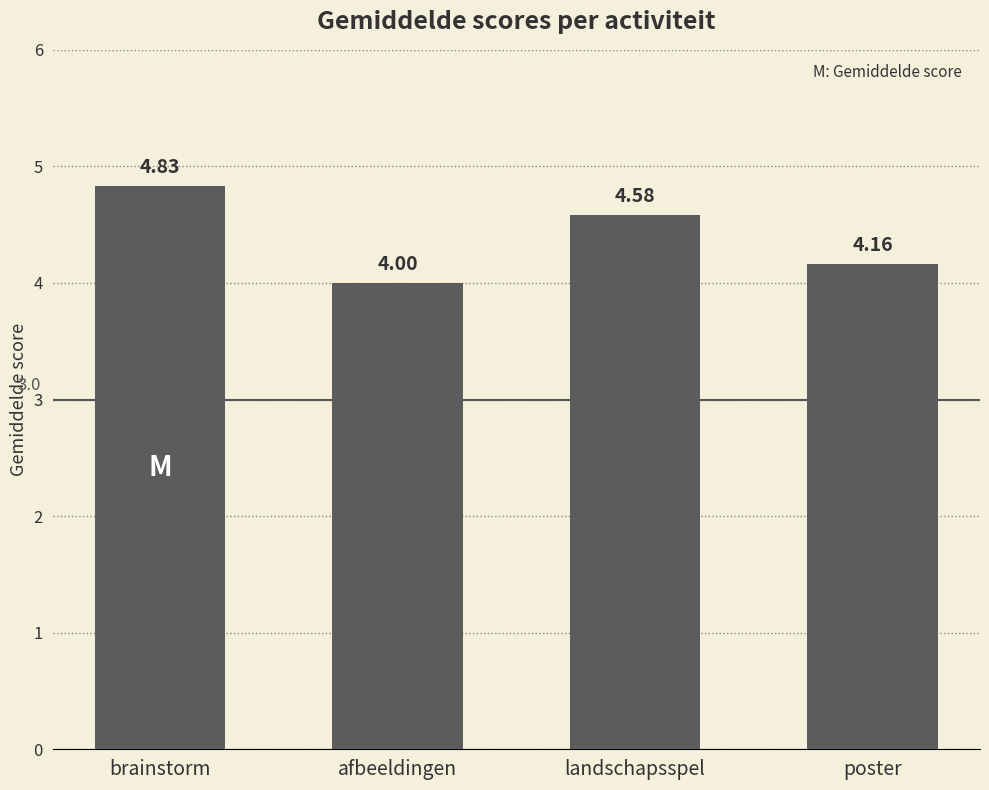

Where is the data nearest to the value 4?

afbeeldingen